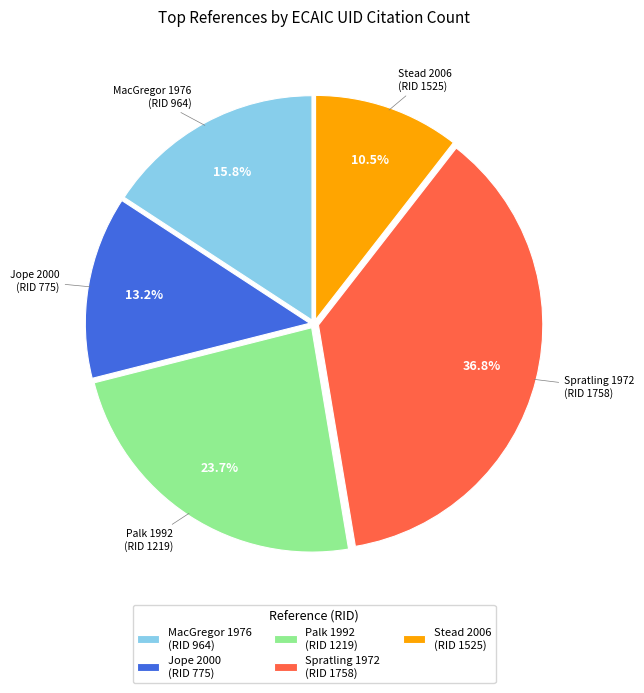

Rank the categories by value from highest to lowest.

Spratling 1972 (RID 1758), Palk 1992 (RID 1219), MacGregor 1976 (RID 964), Jope 2000 (RID 775), Stead 2006 (RID 1525)